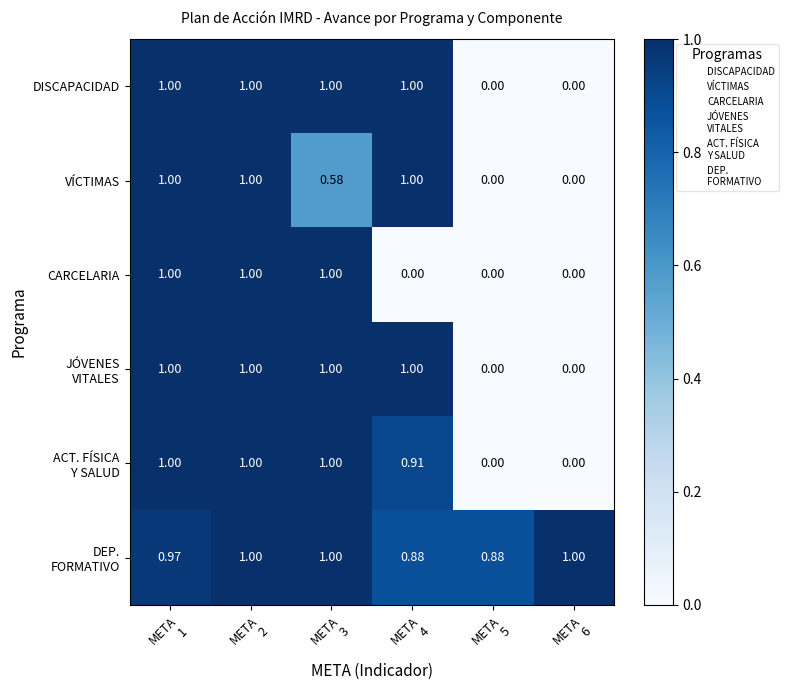

Count the number of categories in the chart.

6